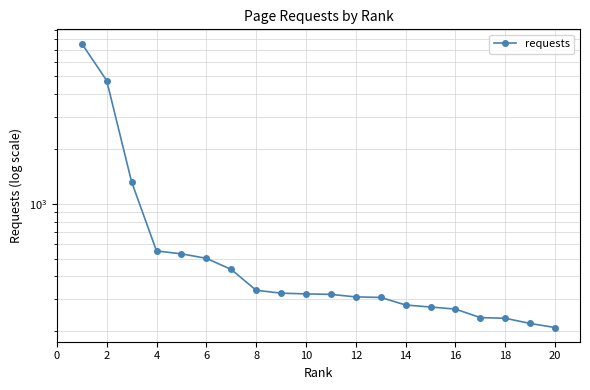

Reading right to left, extract all data points from this chart.

210	221	236	238	265	272	279	307	309	319	321	324	336	437	503	532	552	1320	4740	7561